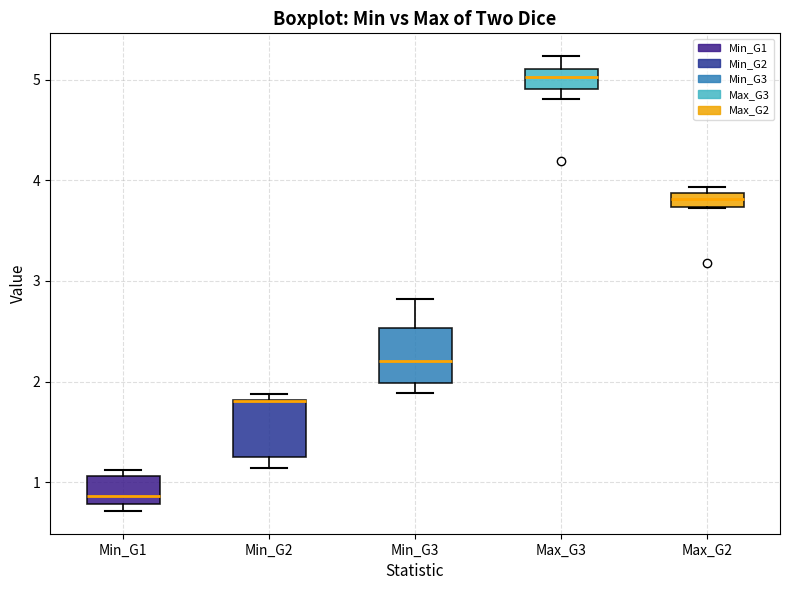

Where is the lower edge of the box for Min_G2 on the y-axis? The values are not printed on the chart, so give them approximately, as read against the axis.

1.2